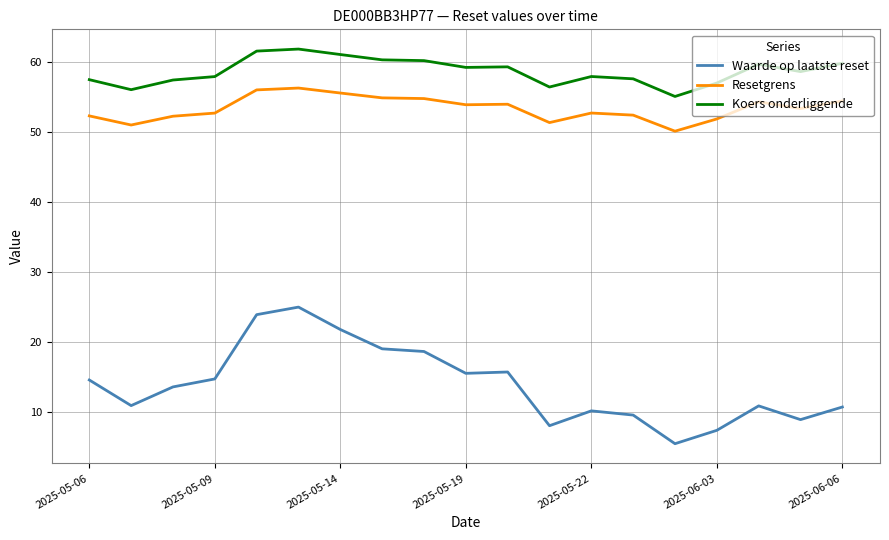

At how many categories does at least one series exceed 49?

19